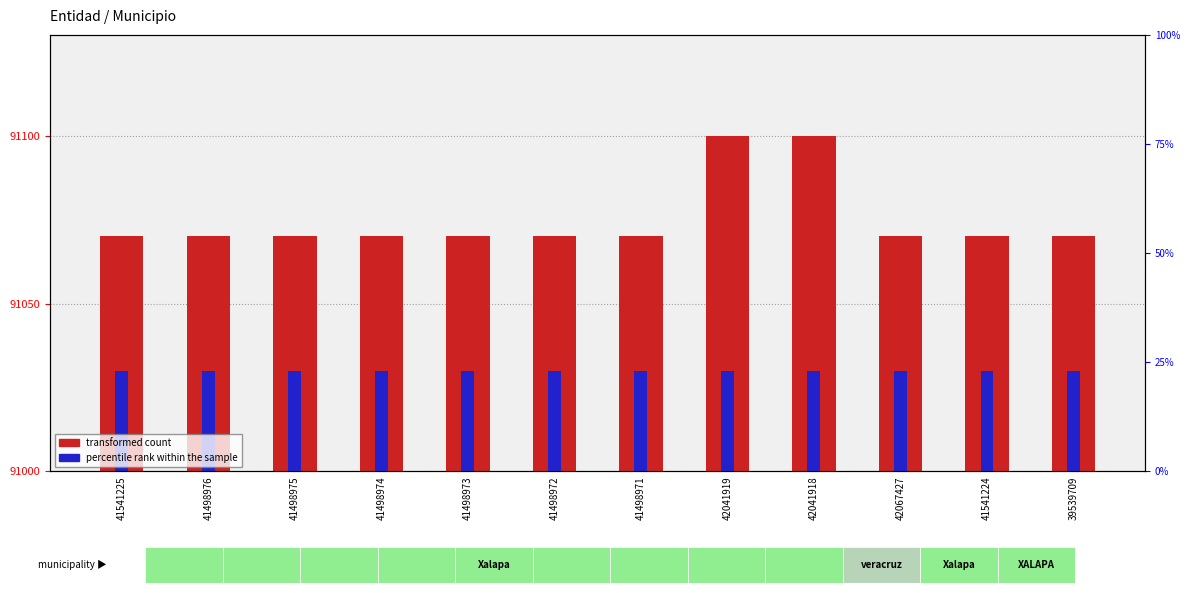

Between 41498972 and 42041918, which series saw the biggest shift?

transformed count